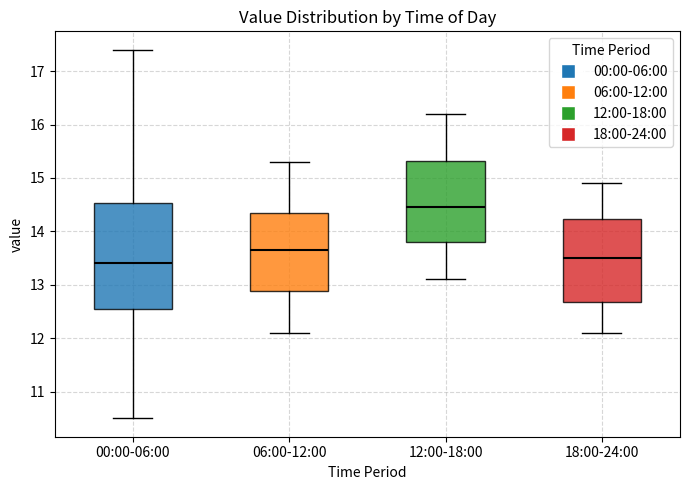

Where does the upper whisker of the box for 00:00-06:00 end on the y-axis? The values are not printed on the chart, so give them approximately, as read against the axis.

17.4